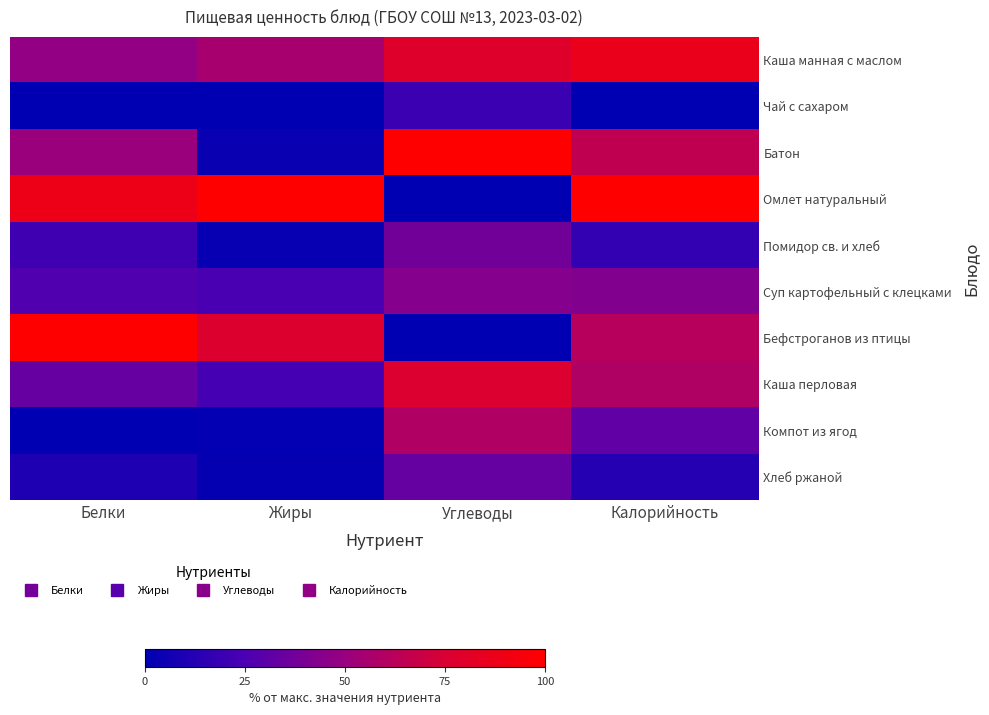

How many data points does each series have?

4